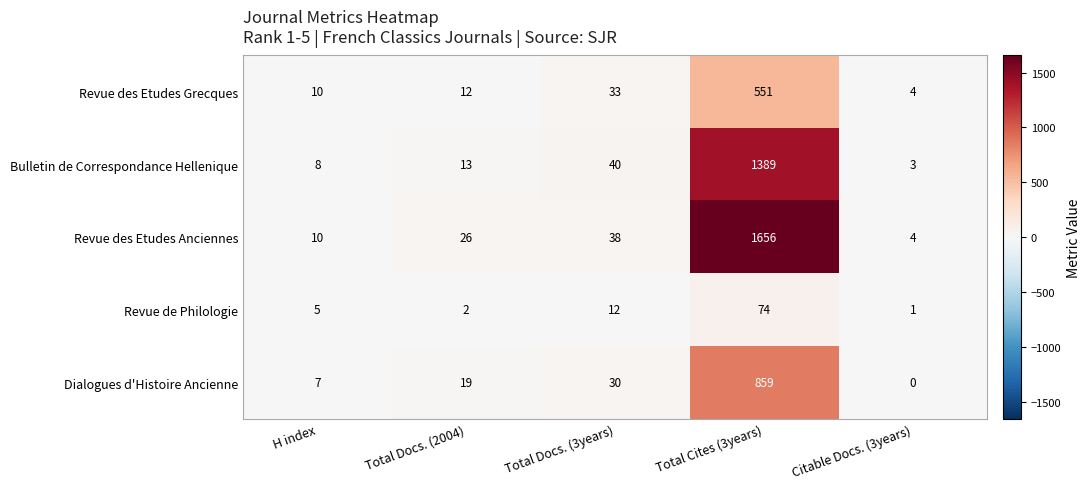

Which series has the largest total across all categories?

Revue des Etudes Anciennes